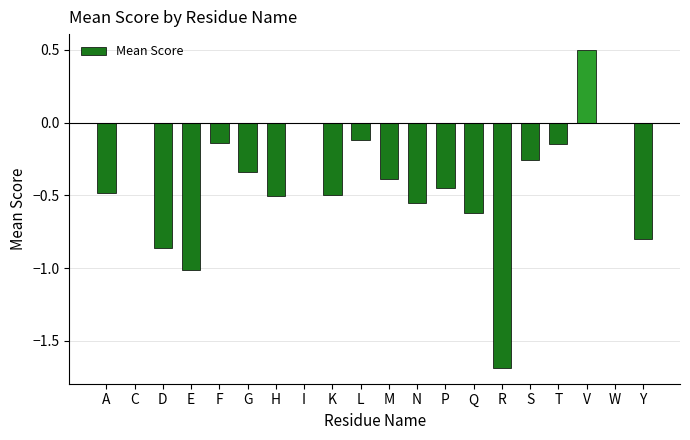

Does the chart contain stacked bars?

No